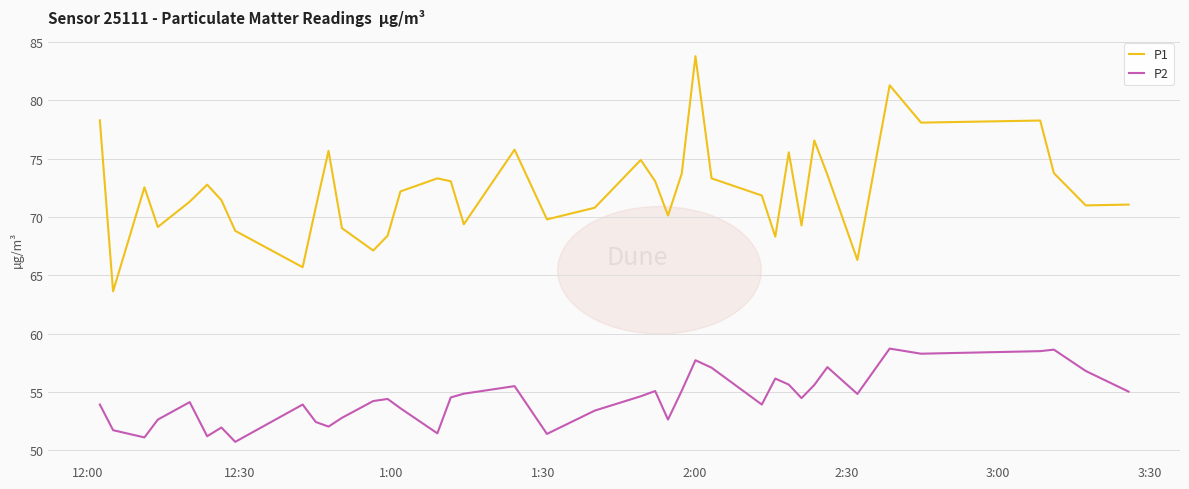

Rank the series by their maximum value, from lowest to highest.

P2, P1